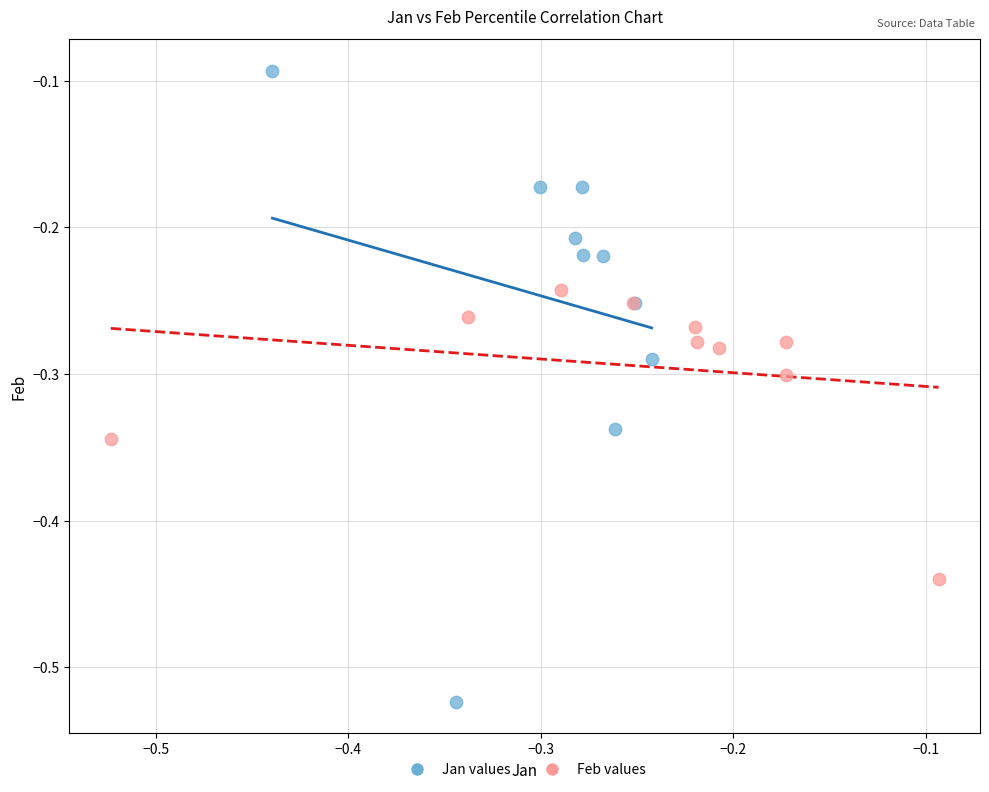

What are all the series names shown in the legend?

Jan values, Feb values